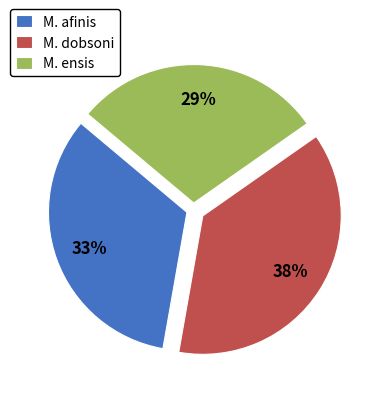

How many slices are in this pie chart?

3